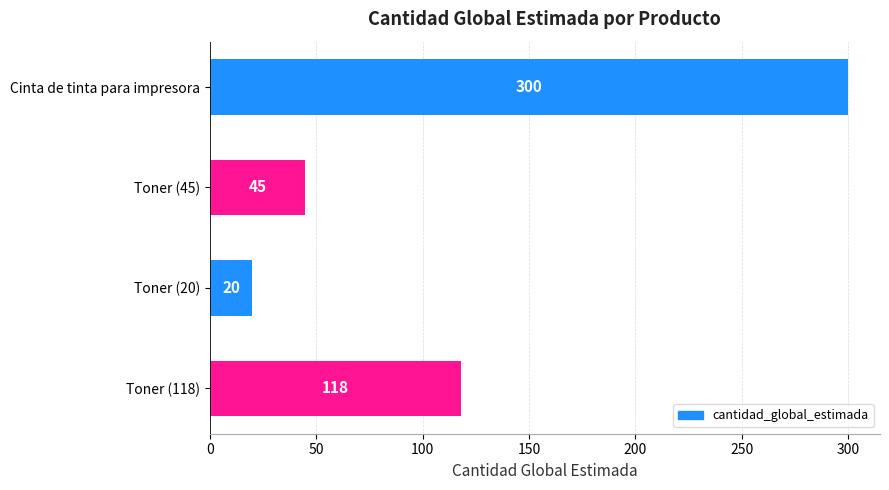

Reading top to bottom, extract all data points from this chart.

300	45	20	118